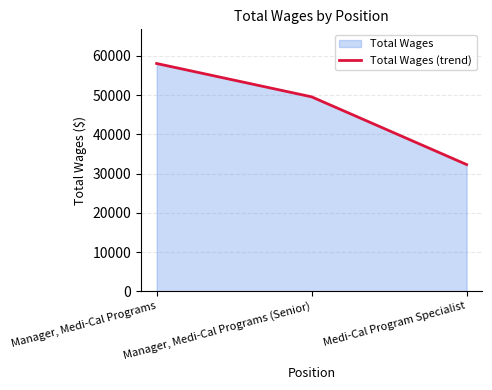

What is the label of the 2nd point from the left?

Manager, Medi-Cal Programs (Senior)